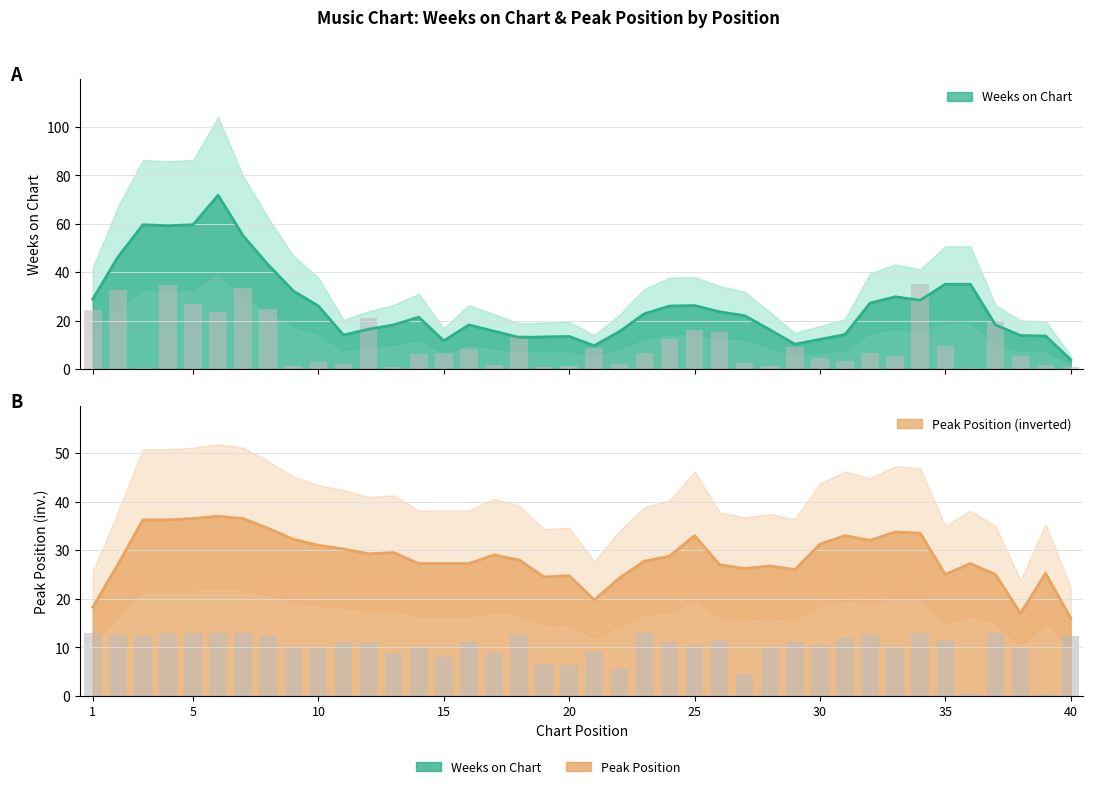

How many data points in Weeks on Chart are less than 6?

18